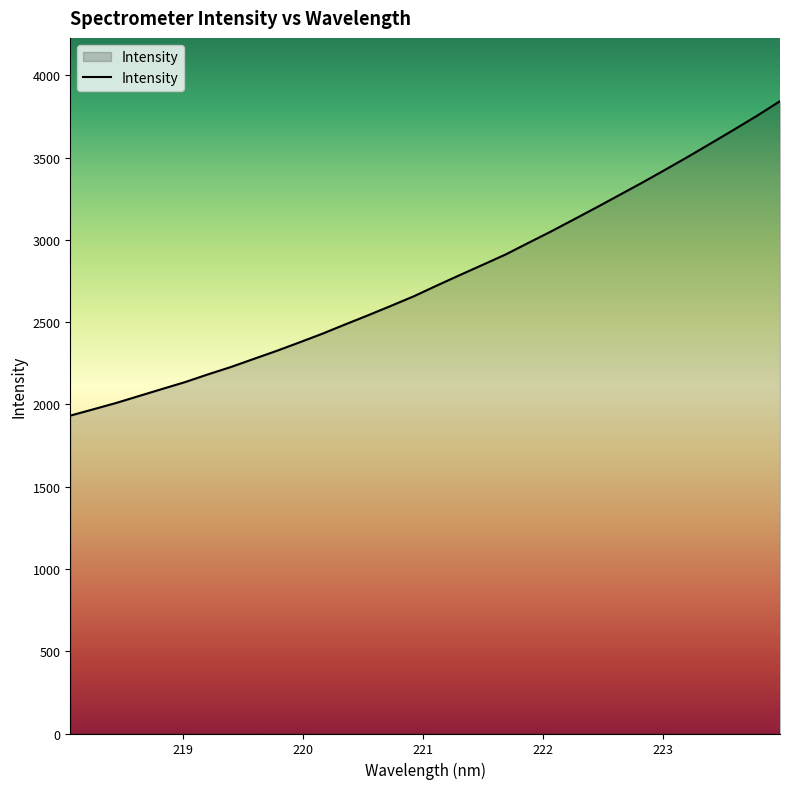

What is the maximum value shown in the chart?

3844.1